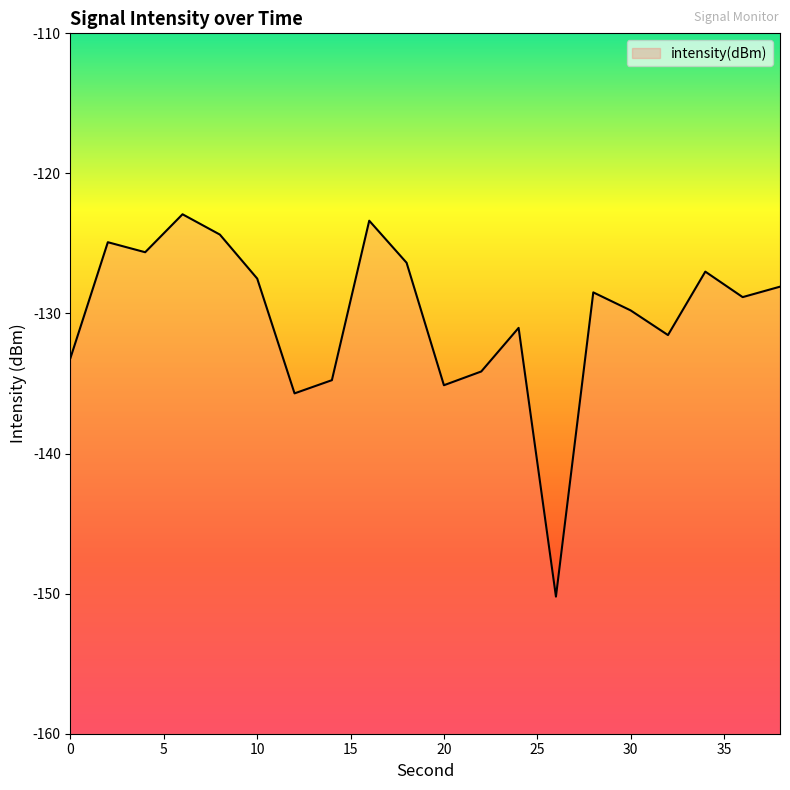

True or false: the data has more than 1 interior local peaks.

True